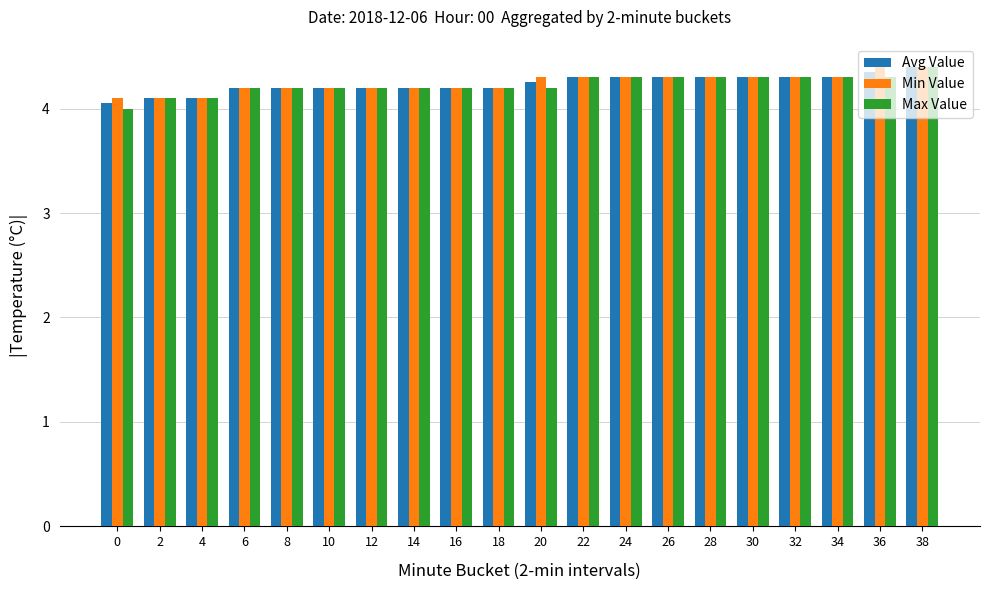

What is the difference between the second highest and minimum values in the Avg Value series?

0.3